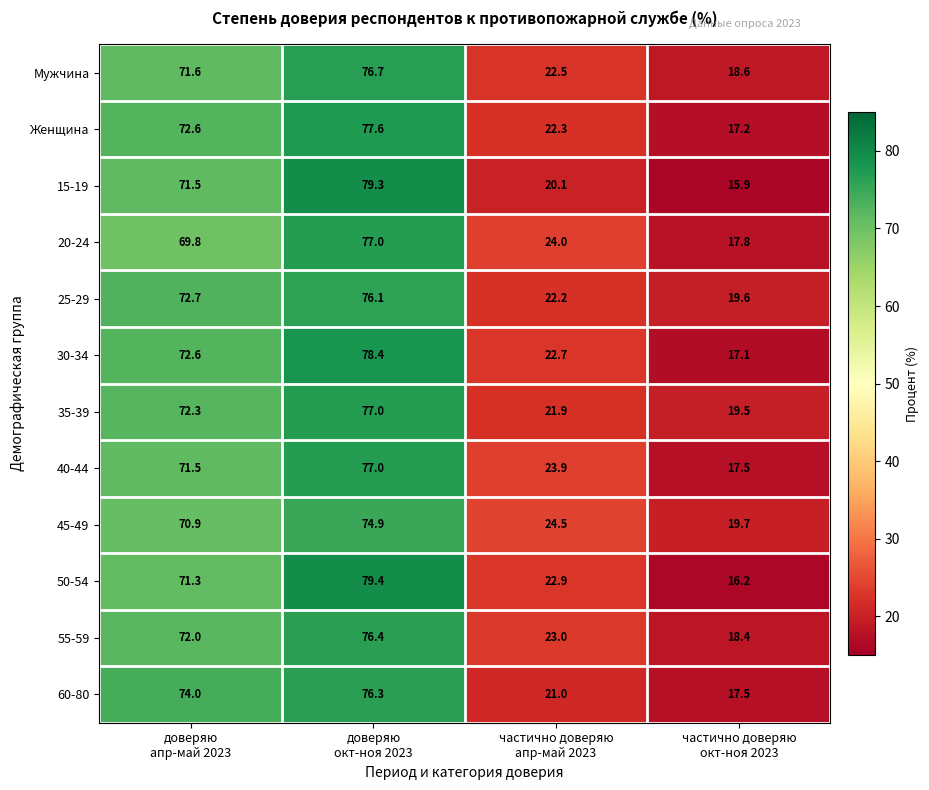

At which category does the chart reach its peak across all series?

доверяю
окт-ноя 2023